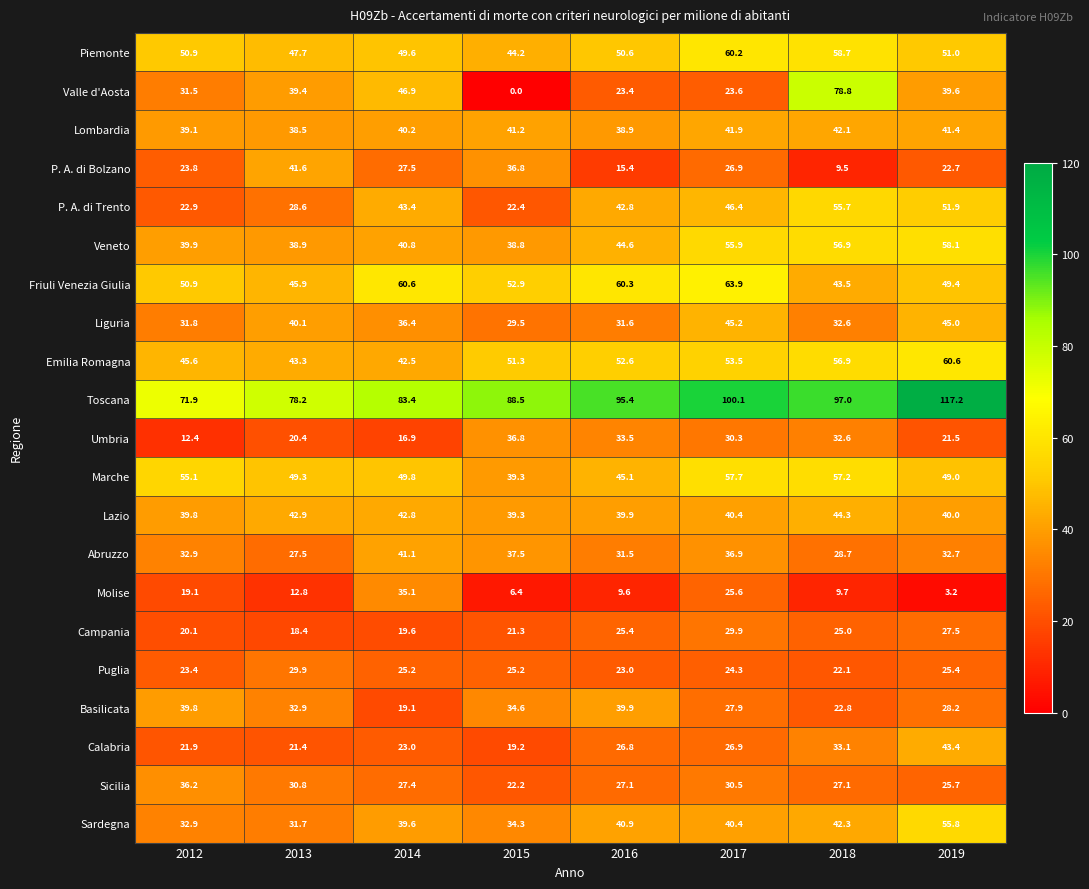

Is it true that Calabria equals 42.7 at 2016?

False